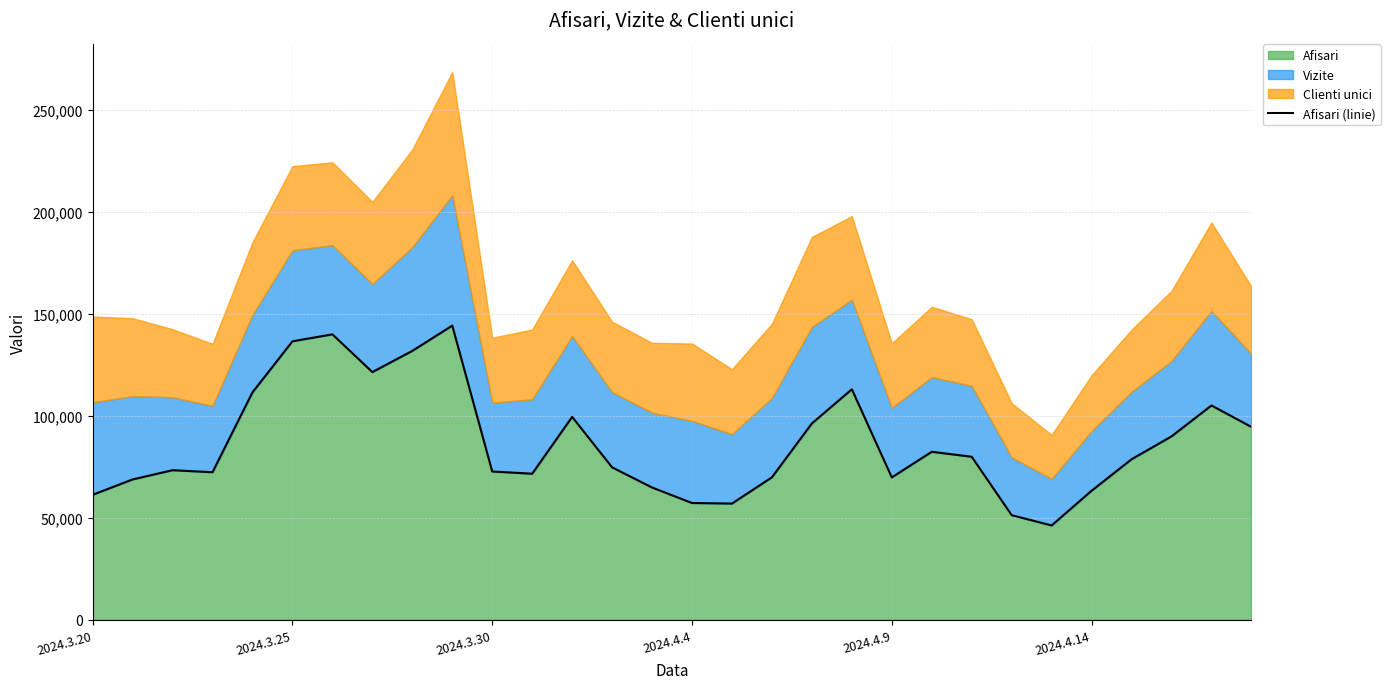

True or false: the data shows 113029 at 19.

True